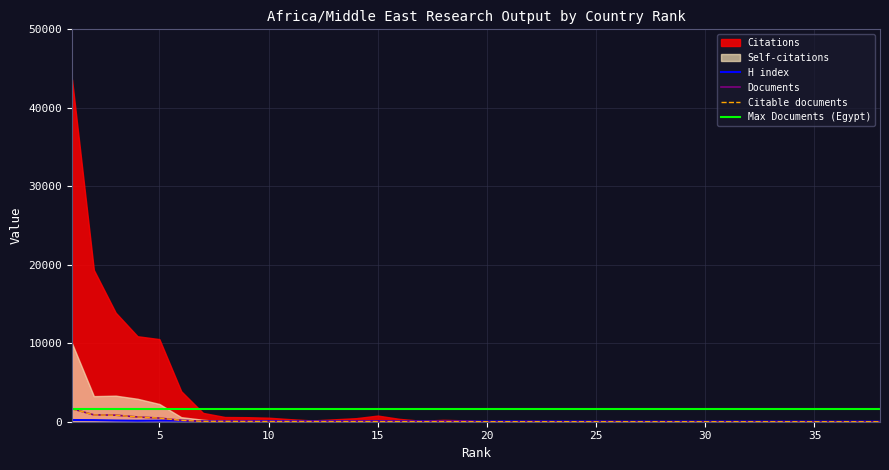

What is the highest value of the Documents series?

1656